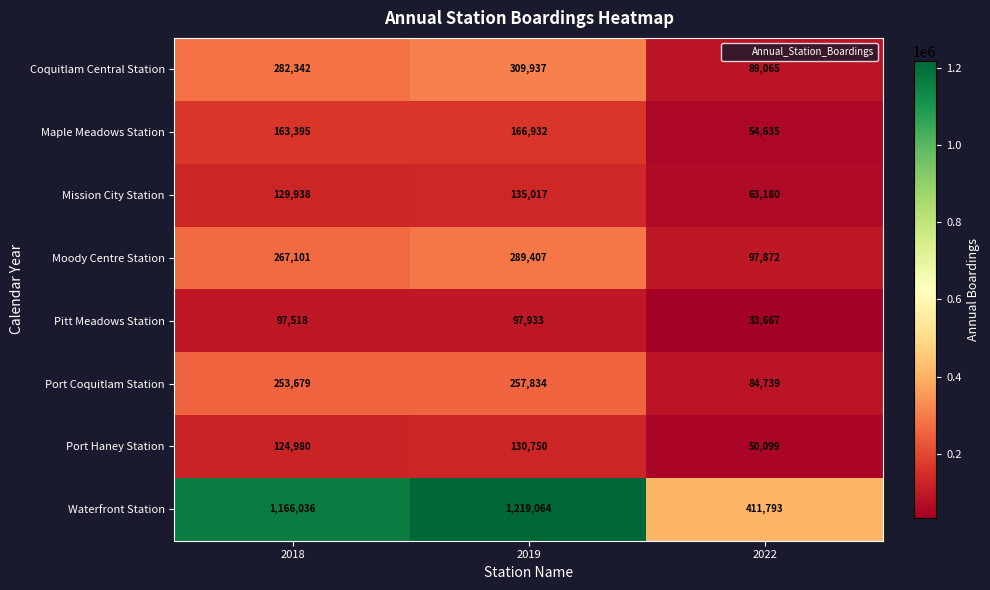

What is the difference between the maximum and minimum values in the Moody Centre Station series?

191535